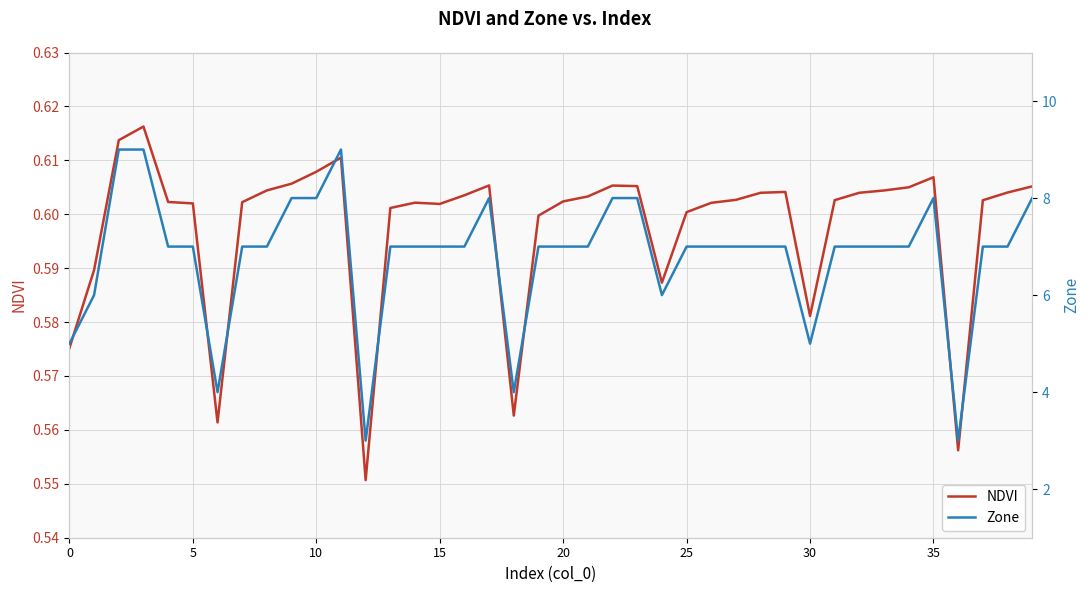

What is the label of the 30th point from the left?

29